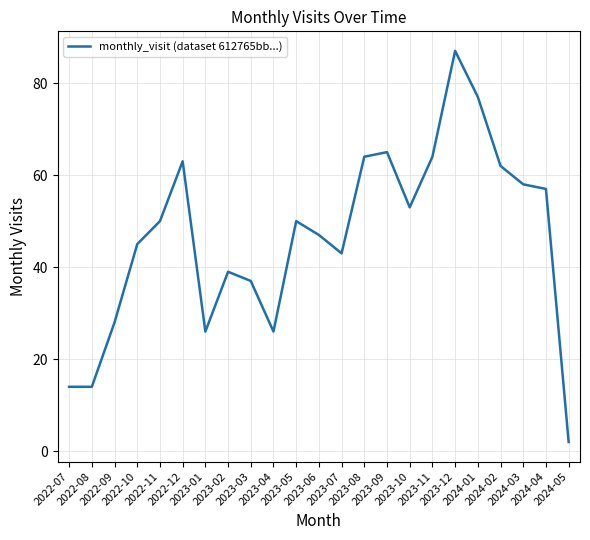

What is the difference between the maximum and minimum values?

85